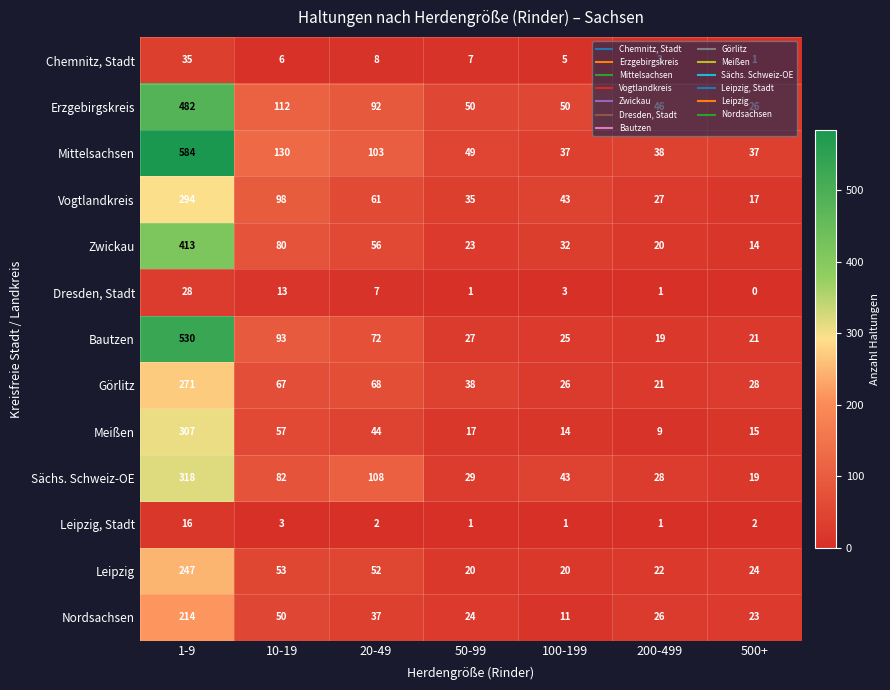

The value of Mittelsachsen at 500+ is 37. True or false?

True